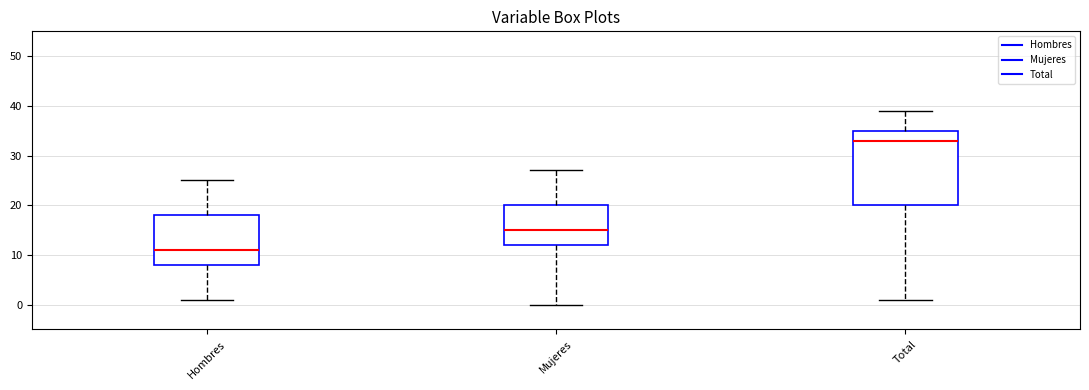

Comparing the boxes themselves (not the whiskers), which one is the tallest?

Total